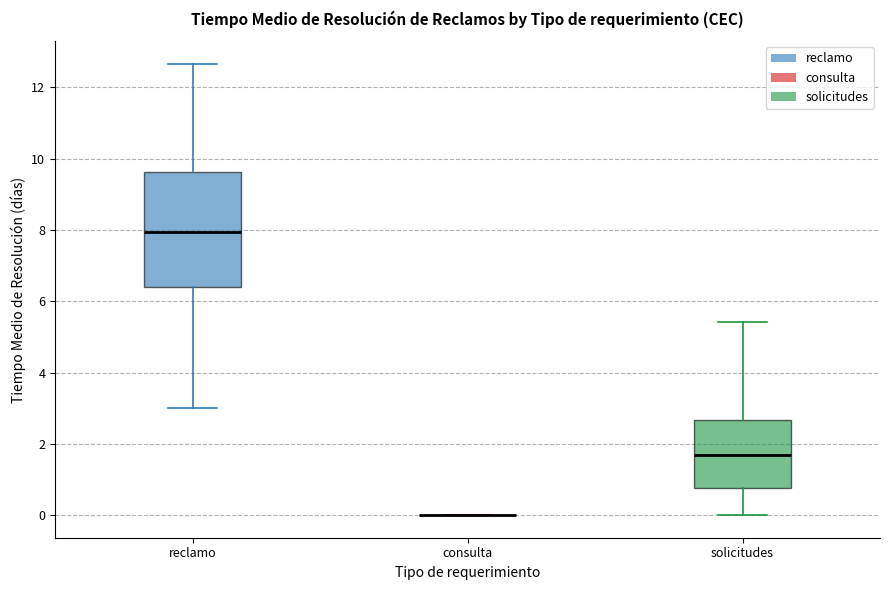

Reading left to right, transcribe this box plot: for each box, give where its median line is, the range the box spans, and where its two whiskers end, as read against the y-axis. The values are not printed on the chart, so give them approximately, as read against the axis.

reclamo: median 8.0, box 6.4 to 9.6, whiskers 3.0 to 12.6
consulta: box collapsed to a line at 0.0, whiskers 0.0 to 0.0
solicitudes: median 1.8, box 0.8 to 2.6, whiskers 0.0 to 5.4